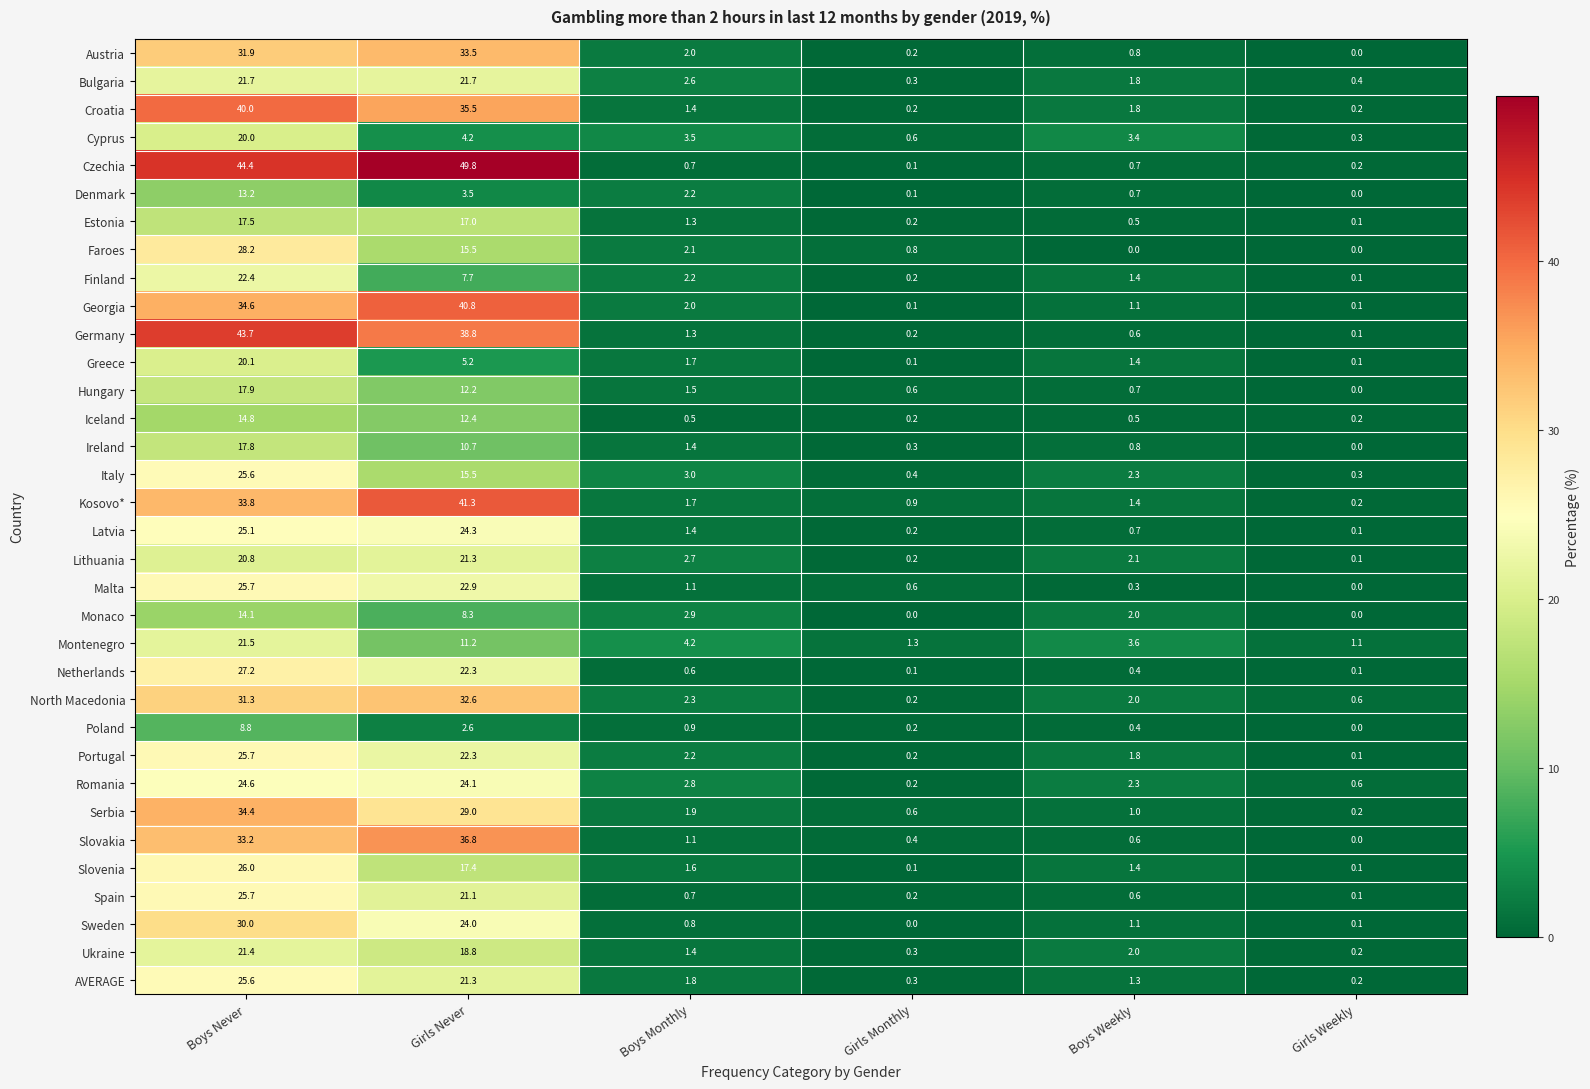

What is the difference between the highest and lowest values at Girls Monthly?

1.3